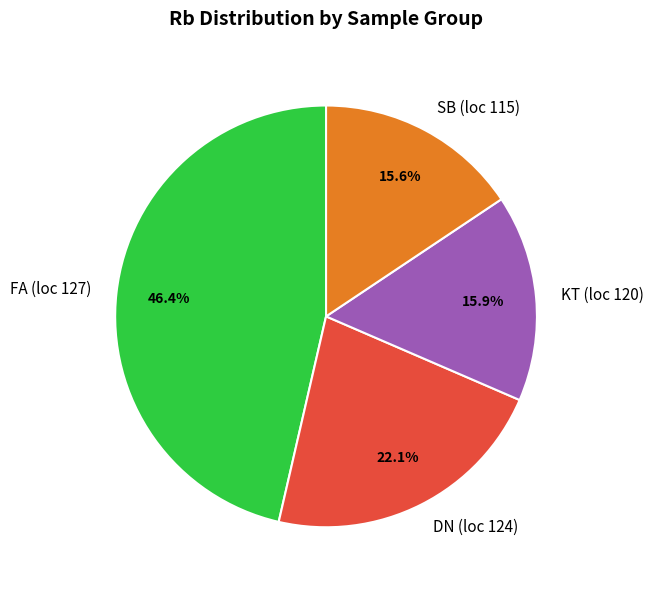

What percentage is NOT represented by KT (loc 120)?

84.1%